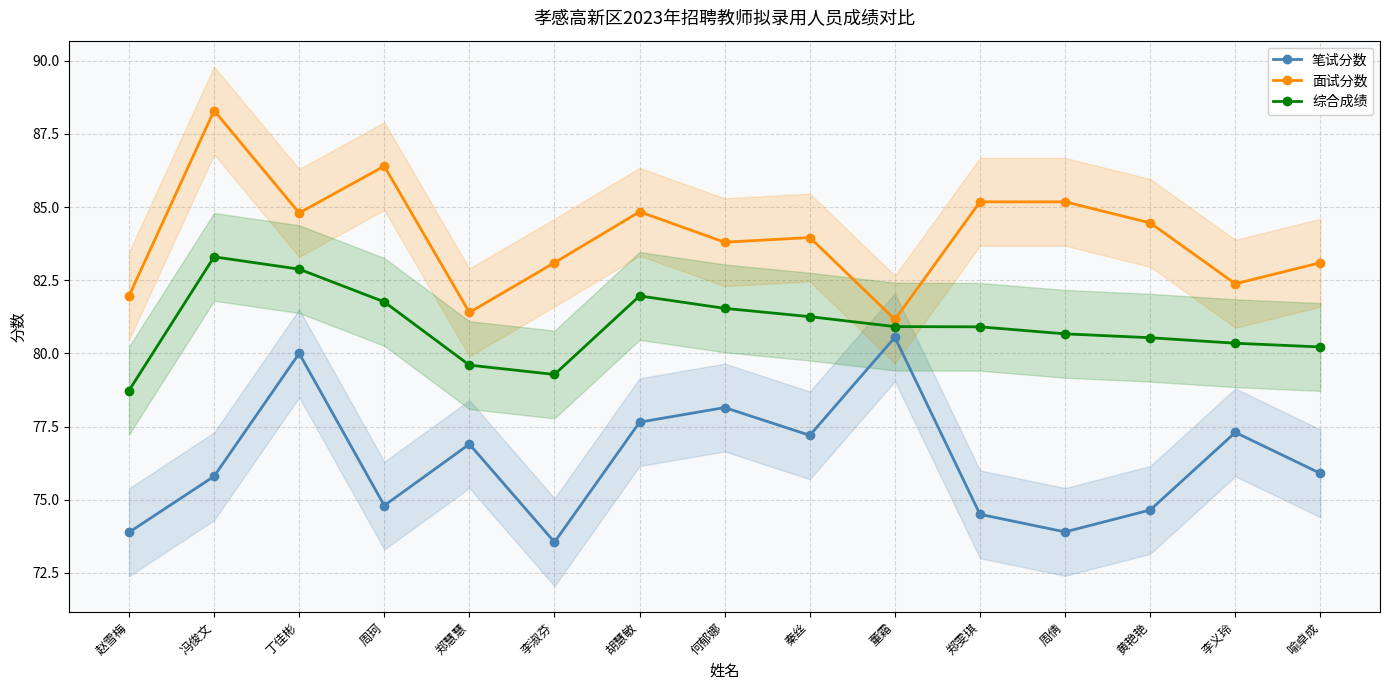

Where is 笔试分数 nearest to the value 77?

郑慧慧